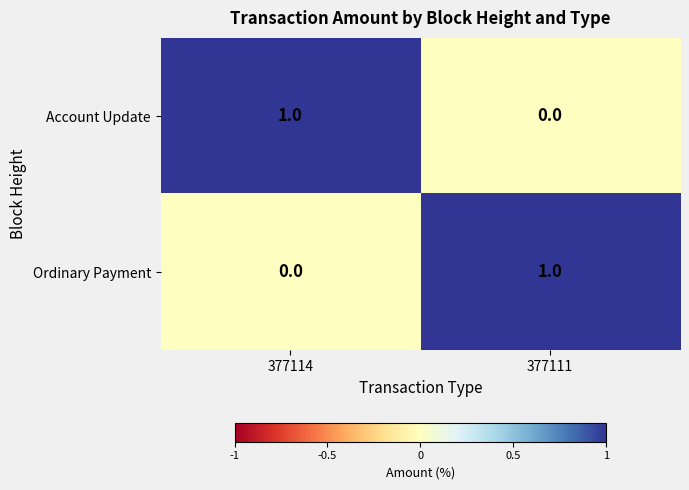

Count the number of data series in this chart.

2